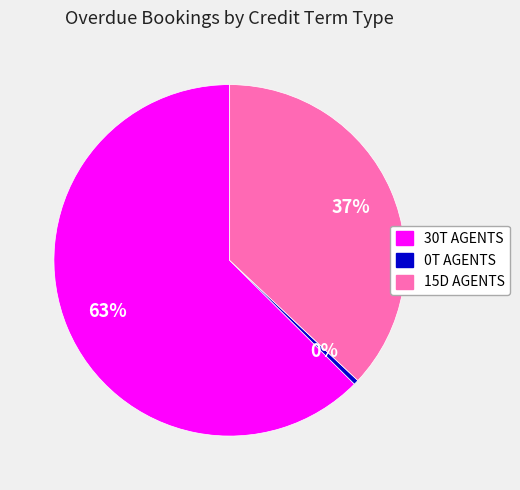

The 0T AGENTS slice represents 10% of the pie. True or false?

False